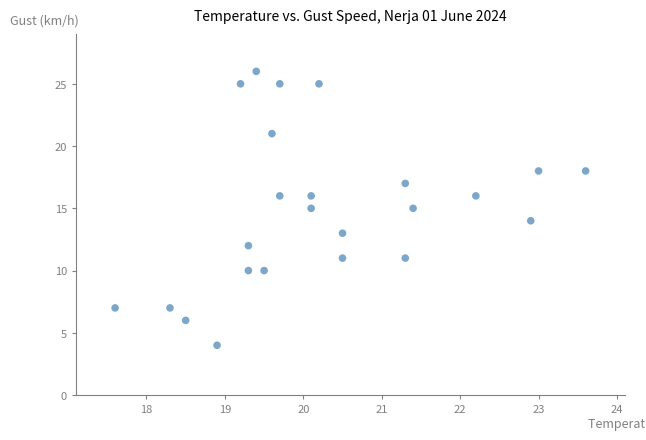

What is the range of Y values (max minus min)?

22